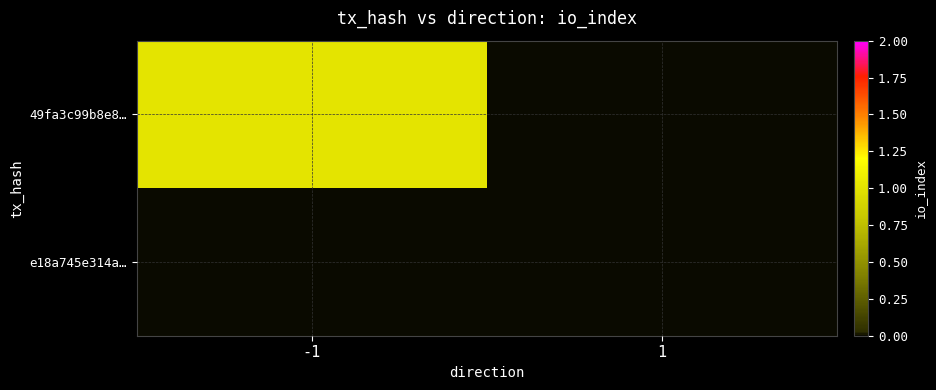

Reading left to right, transcribe all the data shown in this chart.

49fa3c99b8e8…: -1=1	1=0
e18a745e314a…: -1=0	1=0